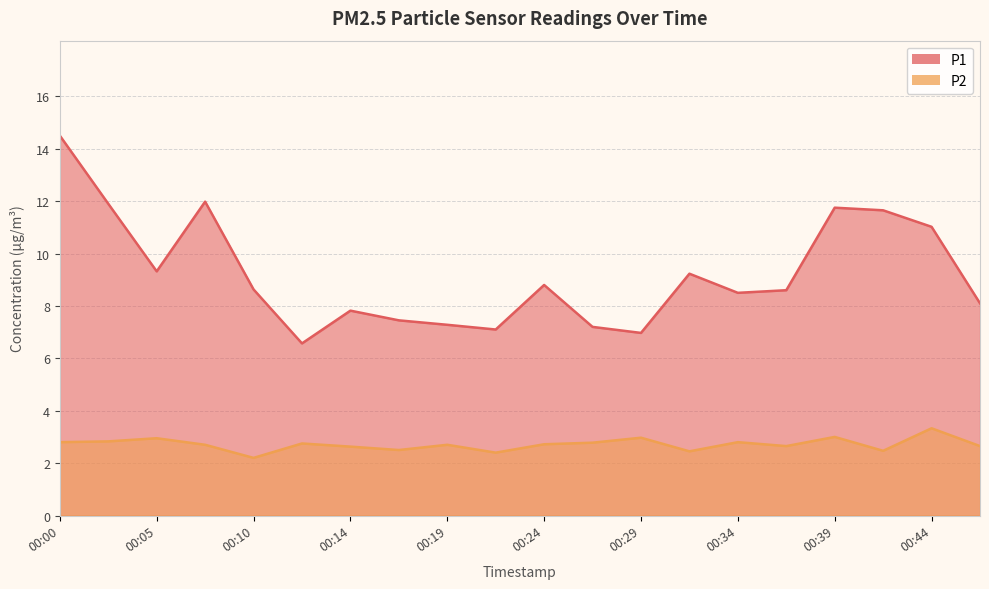

Reading left to right, what are all the values shown in this chart?

P1: 14.5	11.9	9.3	12.0	8.6	6.6	7.8	7.5	7.3	7.1	8.8	7.2	7.0	9.2	8.5	8.6	11.8	11.7	11.0	8.1
P2: 2.8	2.8	3.0	2.7	2.2	2.8	2.6	2.5	2.7	2.4	2.7	2.8	3.0	2.5	2.8	2.6	3.0	2.5	3.3	2.6